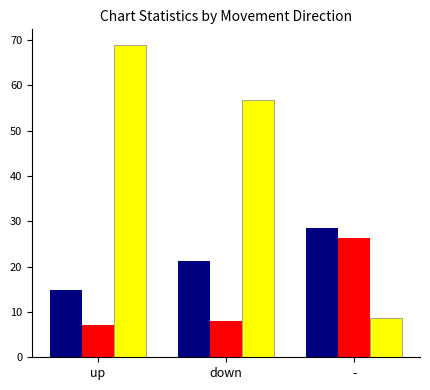

How many bars are there in each group?

3